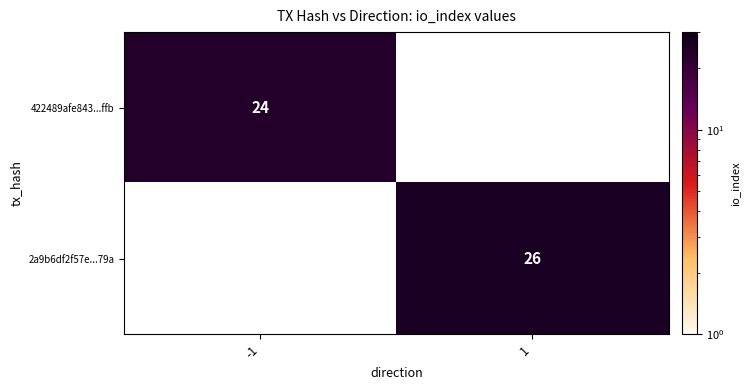

At how many categories does at least one series exceed 22?

2